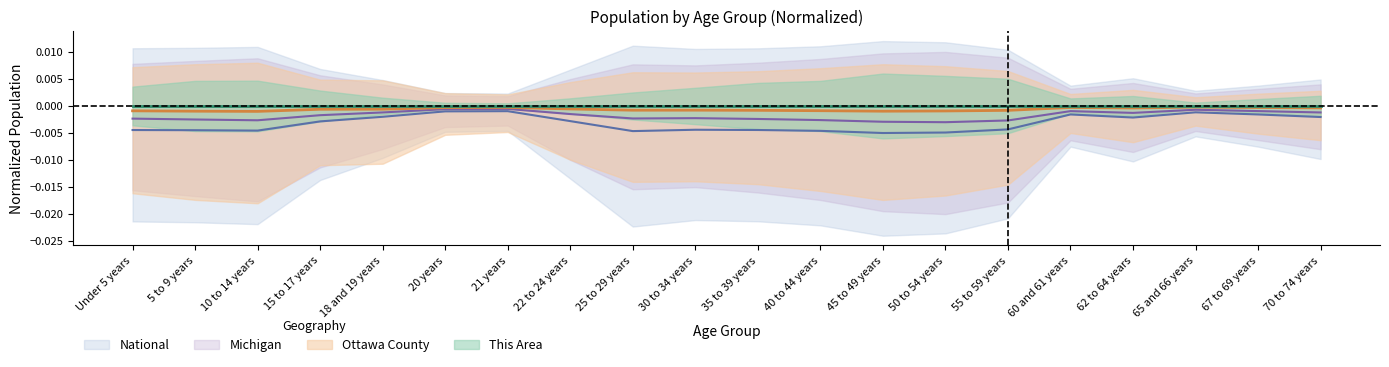

True or false: Ottawa County and National cross at least once.

False